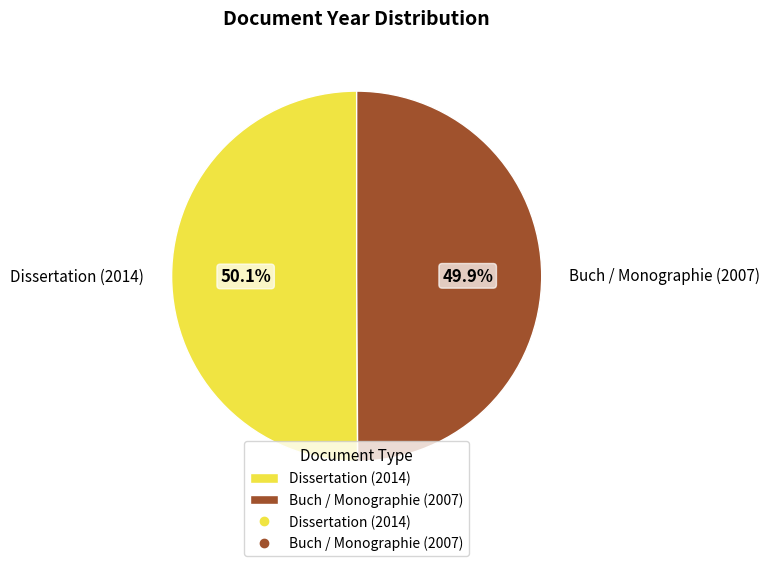

Approximately how many times larger is the value at Buch / Monographie (2007) compared to Dissertation (2014)?

1.0